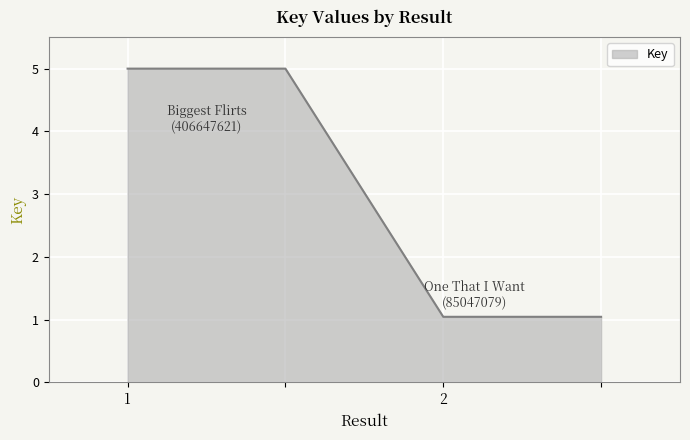

What is the smallest value displayed?

1.0